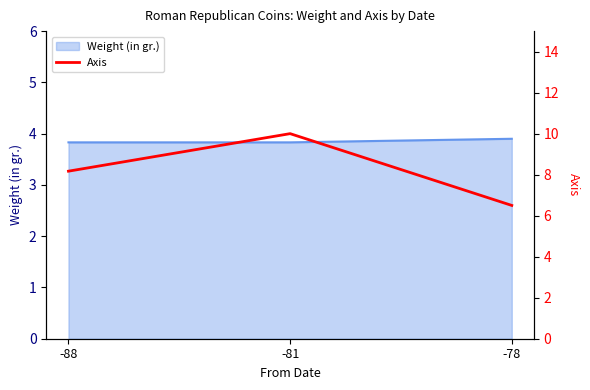

What is the highest value of the Weight (in gr.) series?

3.9